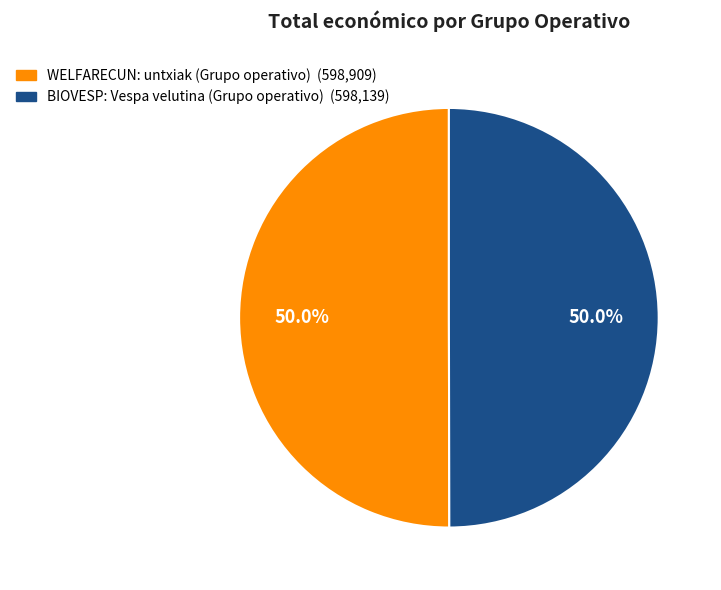

Is the sum of WELFARECUN: untxiak (Grupo operativo) and BIOVESP: Vespa velutina (Grupo operativo) greater than half?

Yes